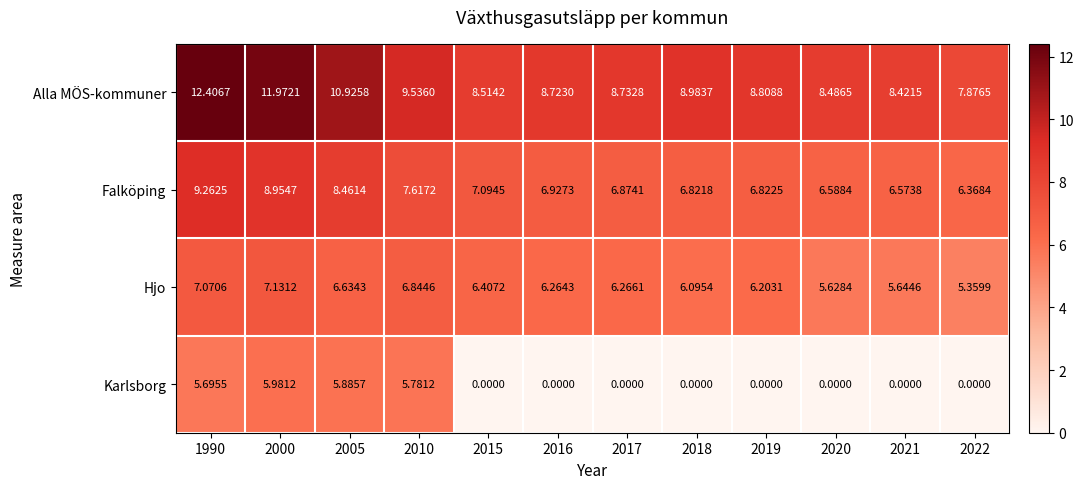

What is the difference between the highest and lowest values at 2000?

6.0